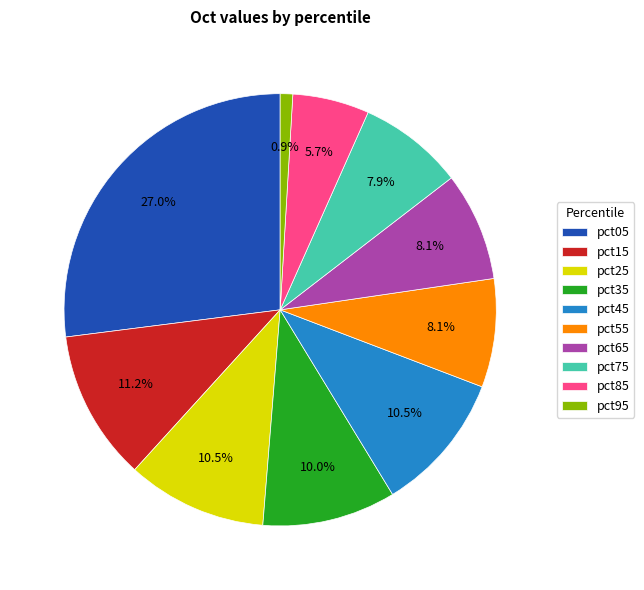

To the nearest percent, what is the difference between the pct35 and pct65 slice percentages?

2%